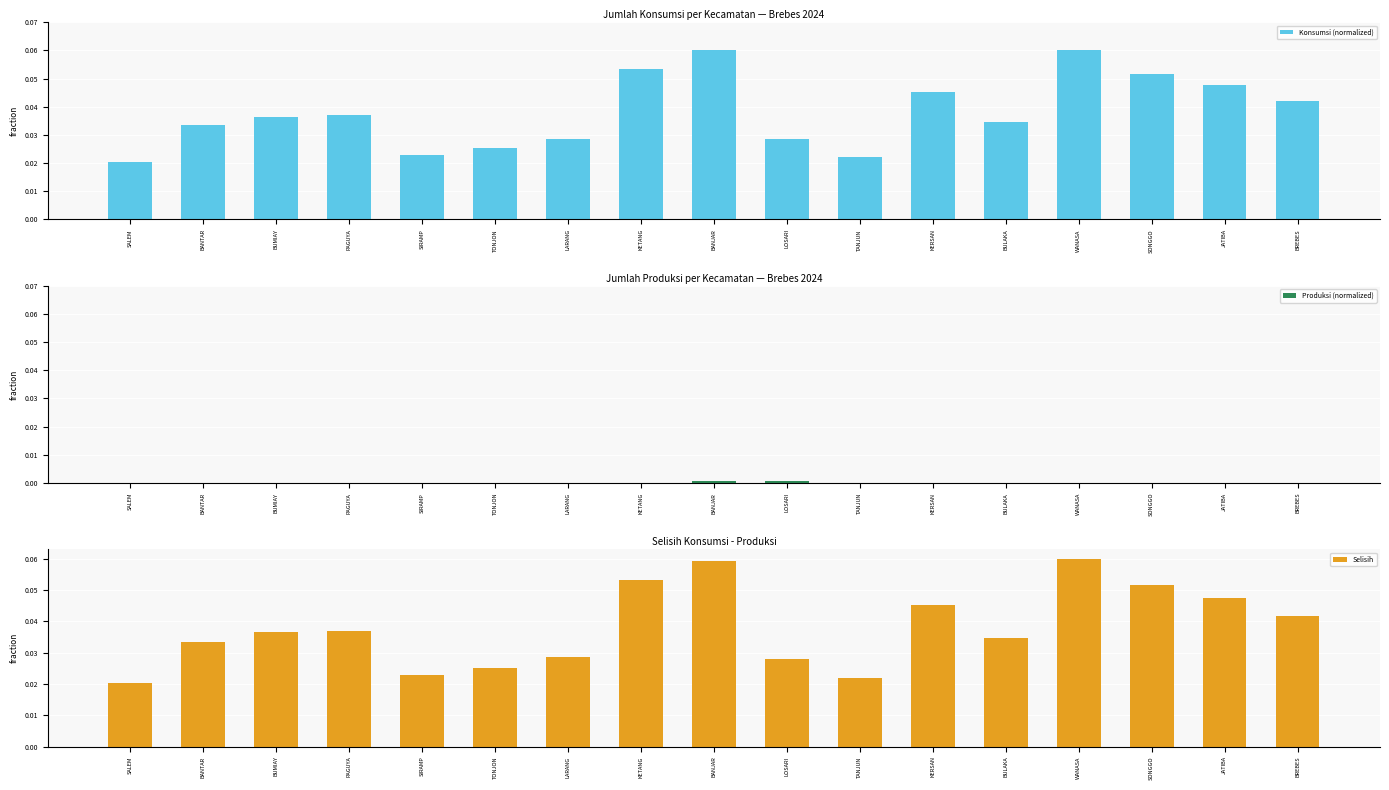

Reading left to right, what are all the values shown in this chart?

Konsumsi (normalized): SALEM=0.0	BANTAR=0.0	BUMIAY=0.0	PAGUYA=0.0	SIRAMP=0.0	TONJON=0.0	LARANG=0.0	KETANG=0.1	BANJAR=0.1	LOSARI=0.0	TANJUN=0.0	KERSAN=0.0	BULAKA=0.0	WANASA=0.1	SONGGO=0.1	JATIBA=0.0	BREBES=0.0
Produksi (normalized): SALEM=0.0	BANTAR=0.0	BUMIAY=0.0	PAGUYA=0.0	SIRAMP=0.0	TONJON=0.0	LARANG=0.0	KETANG=0.0	BANJAR=0.0	LOSARI=0.0	TANJUN=0.0	KERSAN=0.0	BULAKA=0.0	WANASA=0.0	SONGGO=0.0	JATIBA=0.0	BREBES=0.0
Selisih: SALEM=0.0	BANTAR=0.0	BUMIAY=0.0	PAGUYA=0.0	SIRAMP=0.0	TONJON=0.0	LARANG=0.0	KETANG=0.1	BANJAR=0.1	LOSARI=0.0	TANJUN=0.0	KERSAN=0.0	BULAKA=0.0	WANASA=0.1	SONGGO=0.1	JATIBA=0.0	BREBES=0.0